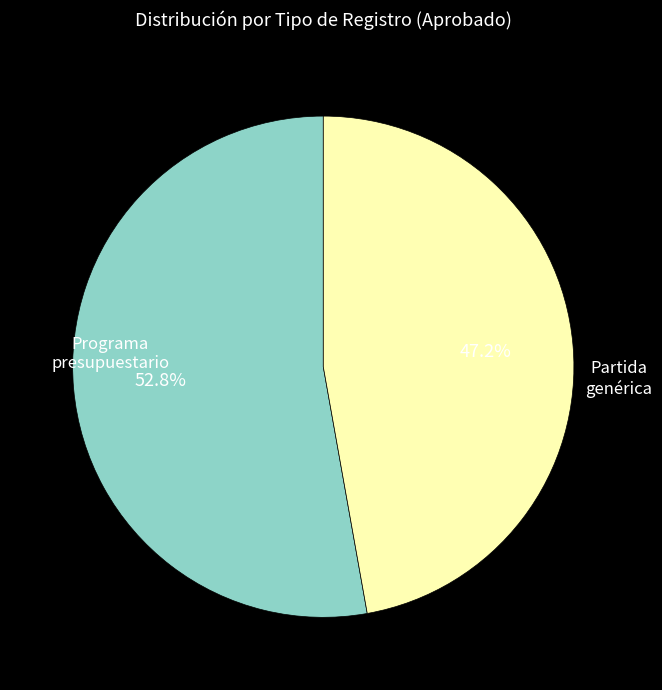

Which category has the smallest portion of the pie?

Partida genérica